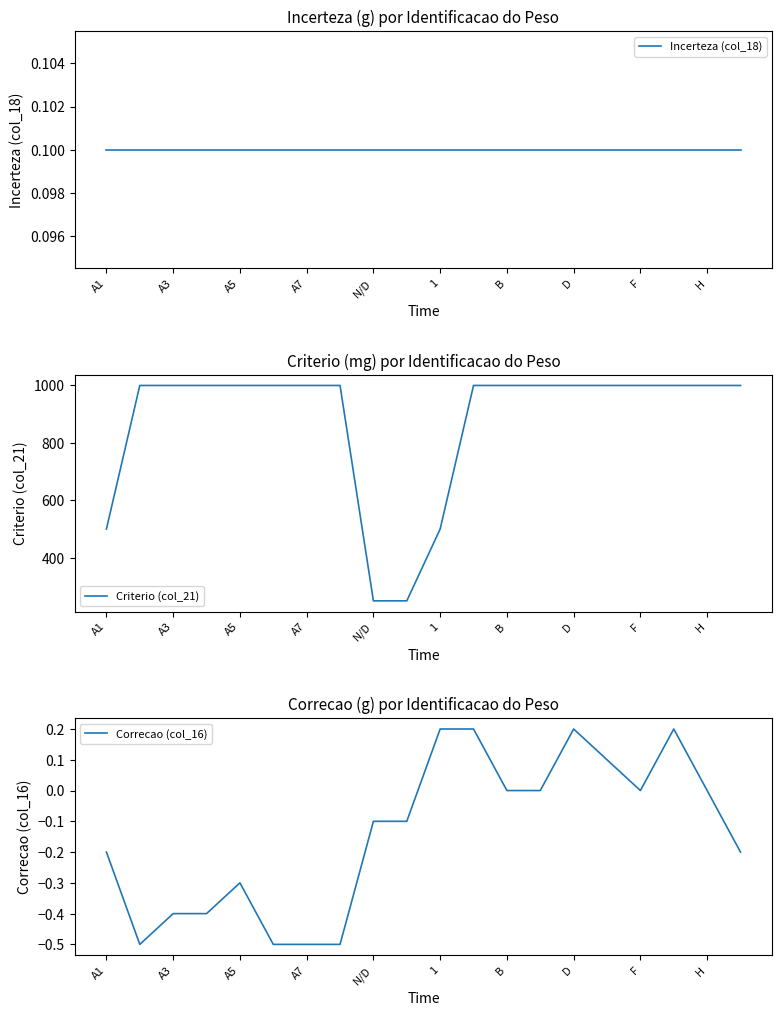

True or false: Criterio (col_21) and Correcao (col_16) intersect in this chart.

False